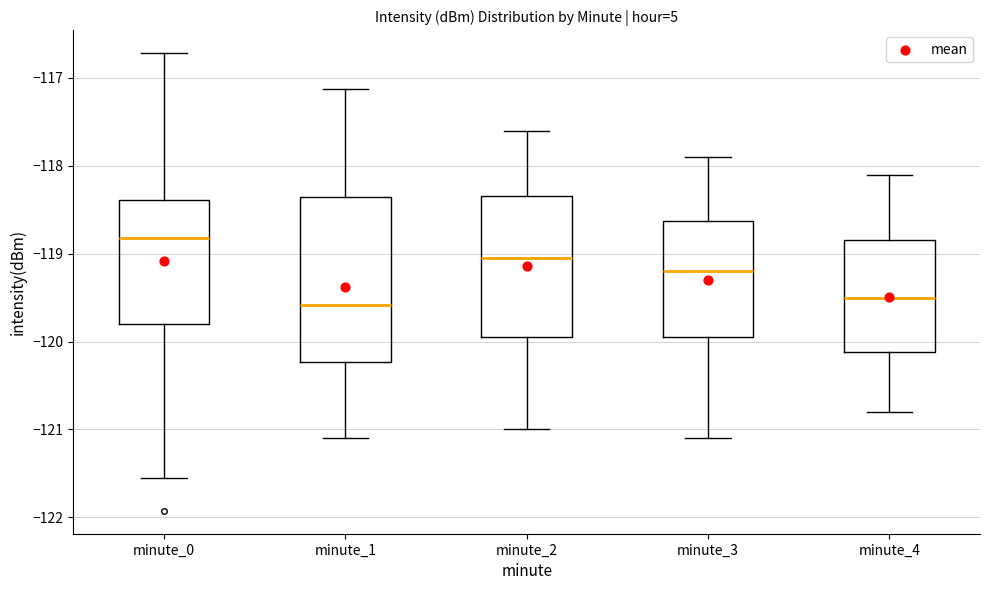

Reading left to right, read every box against the y-axis: the position of its median line, the range the box covers, and the ends of its whiskers. The values are not printed on the chart, so give them approximately, as read against the axis.

minute_0: median -118.8, box -119.8 to -118.4, whiskers -121.5 to -116.7
minute_1: median -119.6, box -120.2 to -118.4, whiskers -121.1 to -117.1
minute_2: median -119.0, box -119.9 to -118.3, whiskers -121.0 to -117.6
minute_3: median -119.2, box -119.9 to -118.6, whiskers -121.1 to -117.9
minute_4: median -119.5, box -120.1 to -118.8, whiskers -120.8 to -118.1